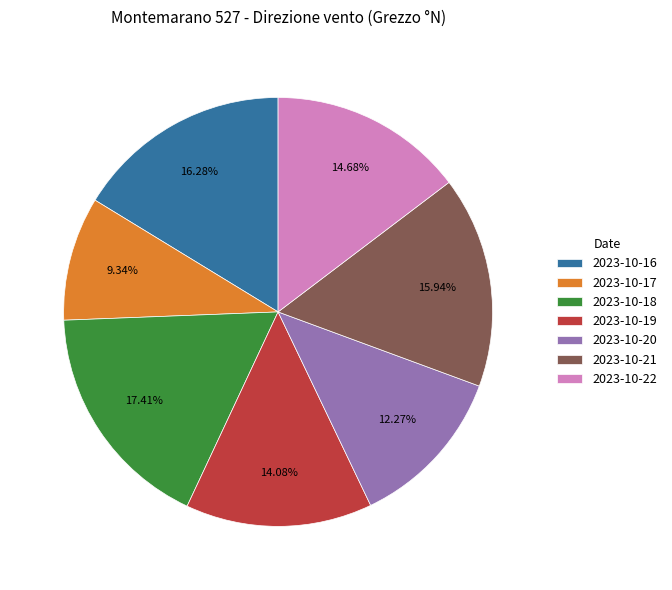

Approximately how many times larger is the value at 2023-10-16 compared to 2023-10-18?

0.9